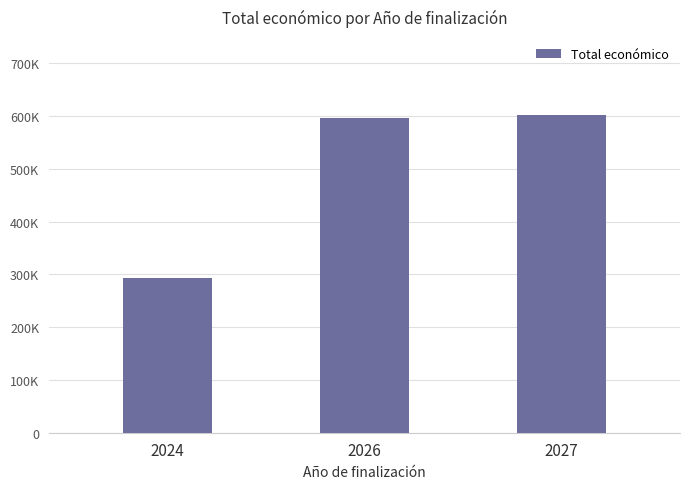

What is the value of the 3rd bar from the left?

601509.5